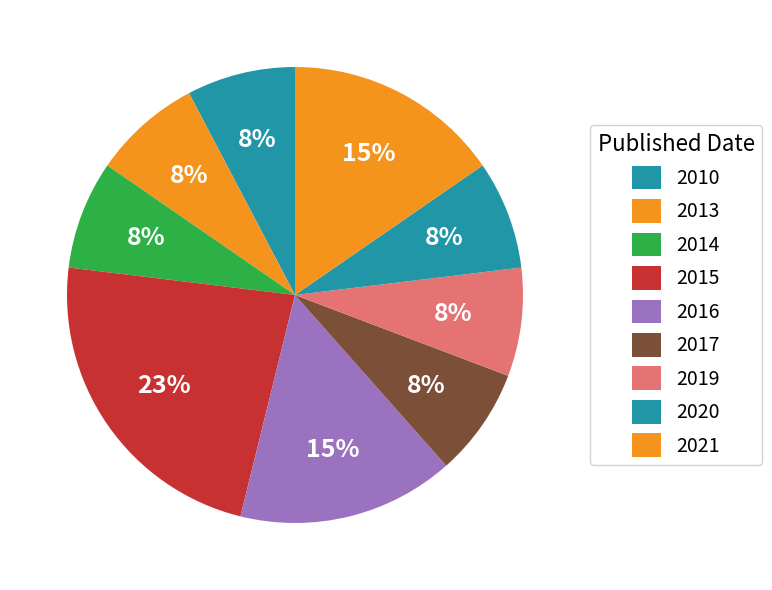

Count the number of slices in the pie.

9